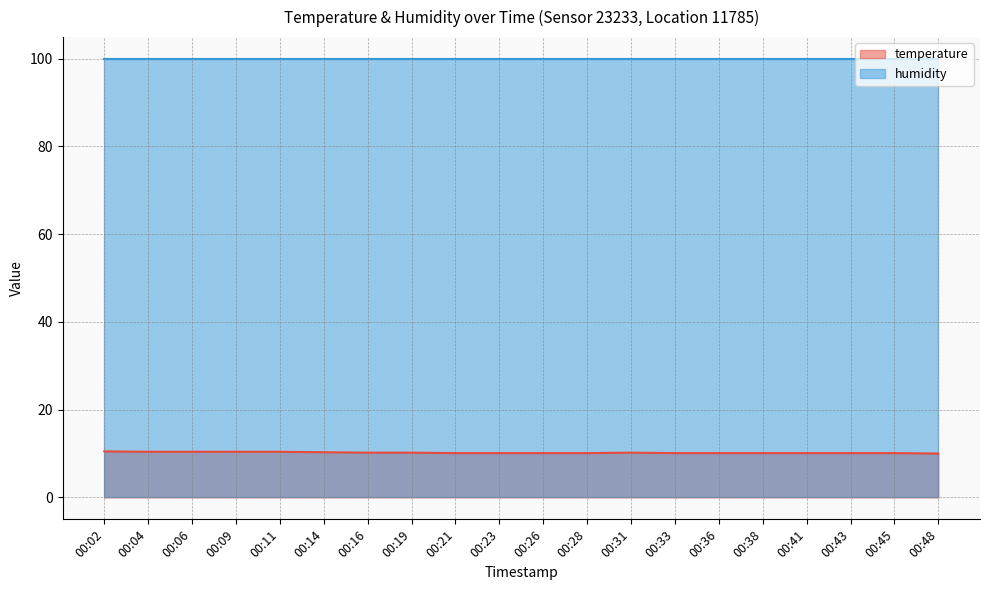

Rank the categories by value from highest to lowest.

00:02, 00:04, 00:06, 00:09, 00:11, 00:14, 00:16, 00:19, 00:31, 00:21, 00:23, 00:26, 00:28, 00:33, 00:36, 00:38, 00:41, 00:43, 00:45, 00:48